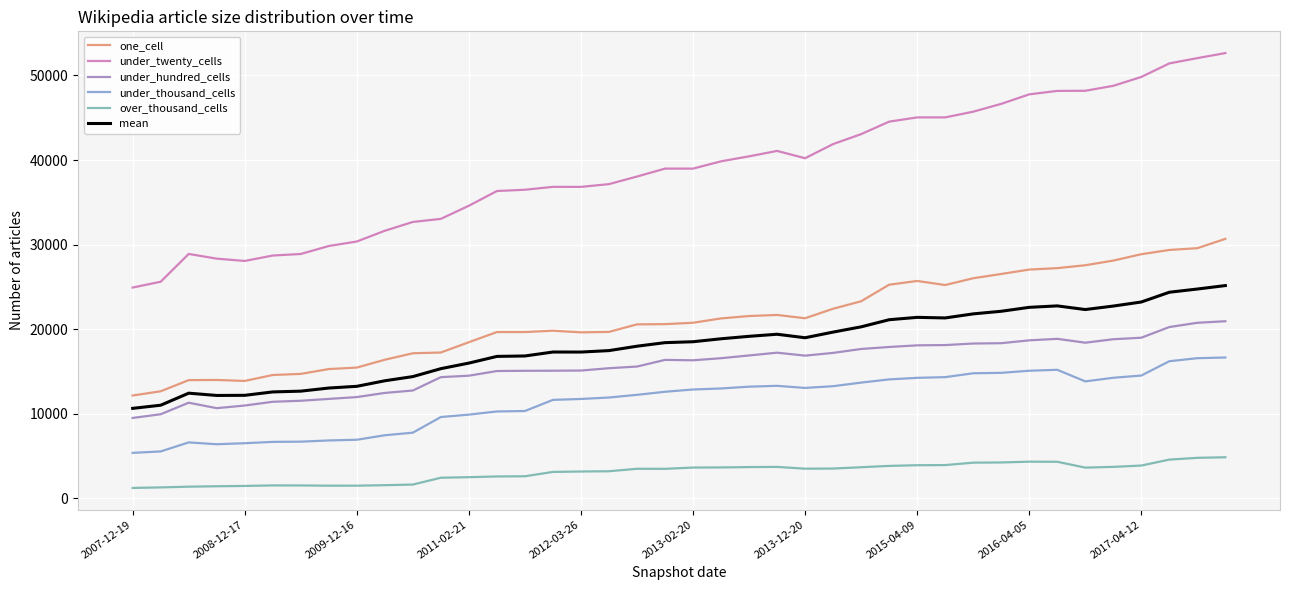

Which series has the widest spread of values?

under_twenty_cells